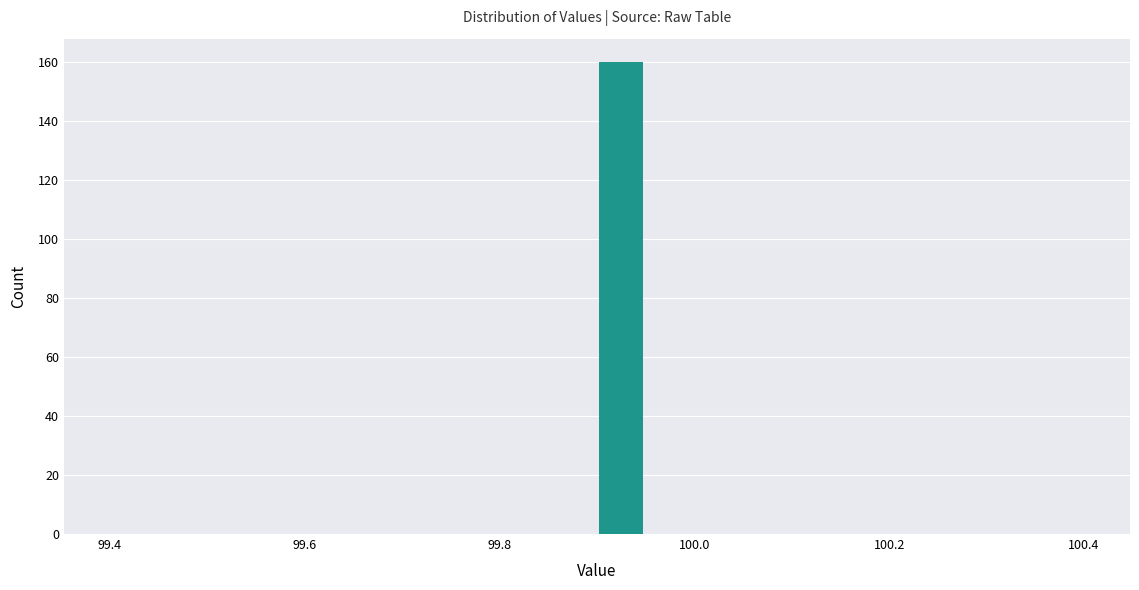

Read against the x-axis, roughly where is the centre of the tallest bar?

99.92